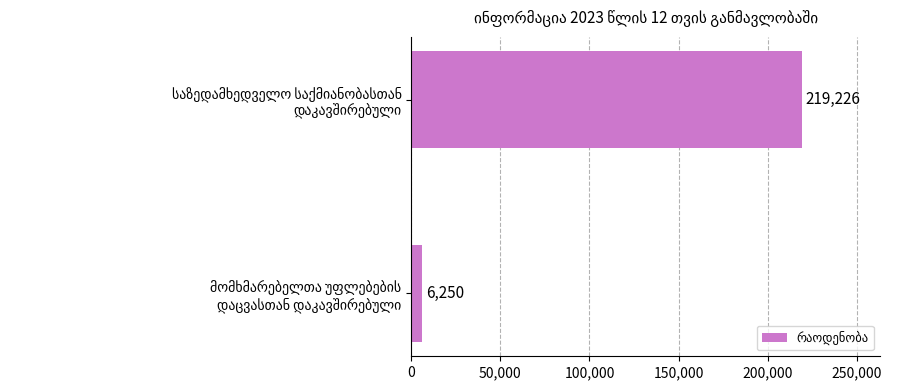

How many data points does each series have?

2